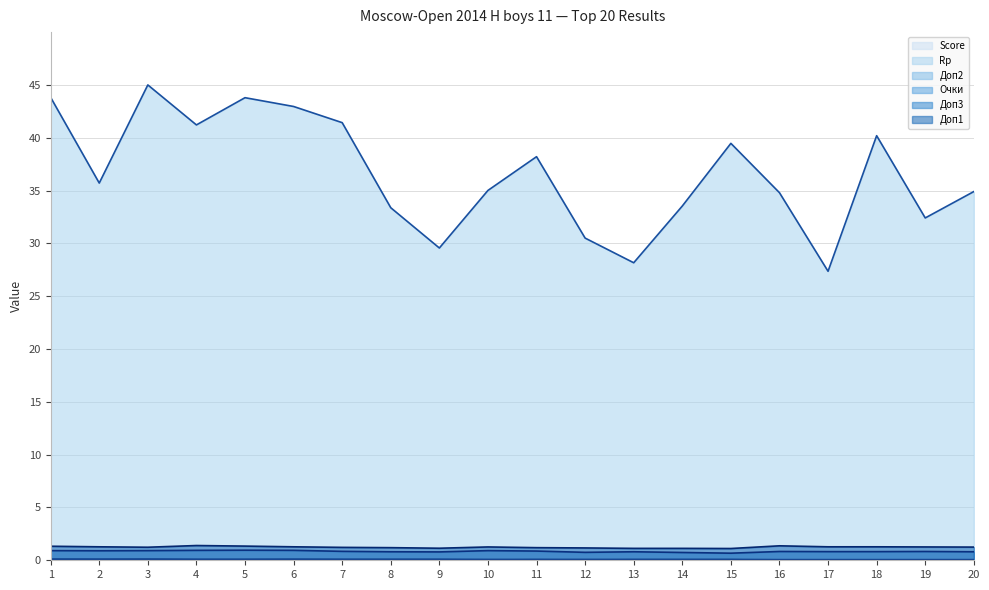

What is the sum of the Доп2 line values at 11 and 5?

0.1